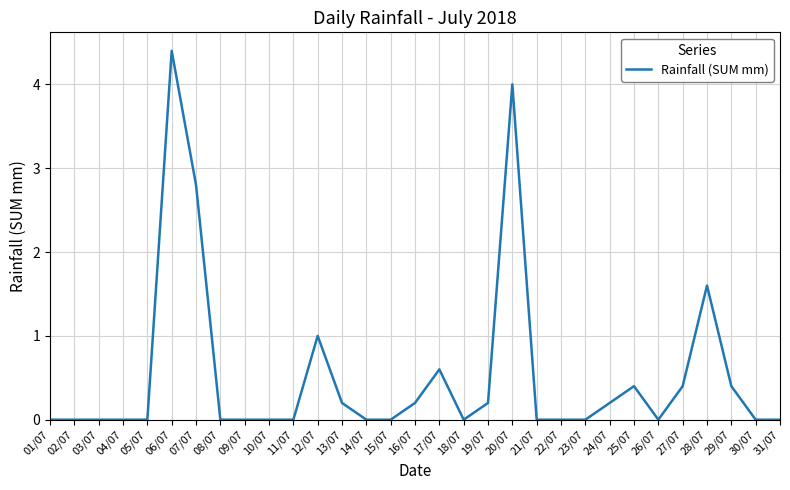

What is the average value?

0.5